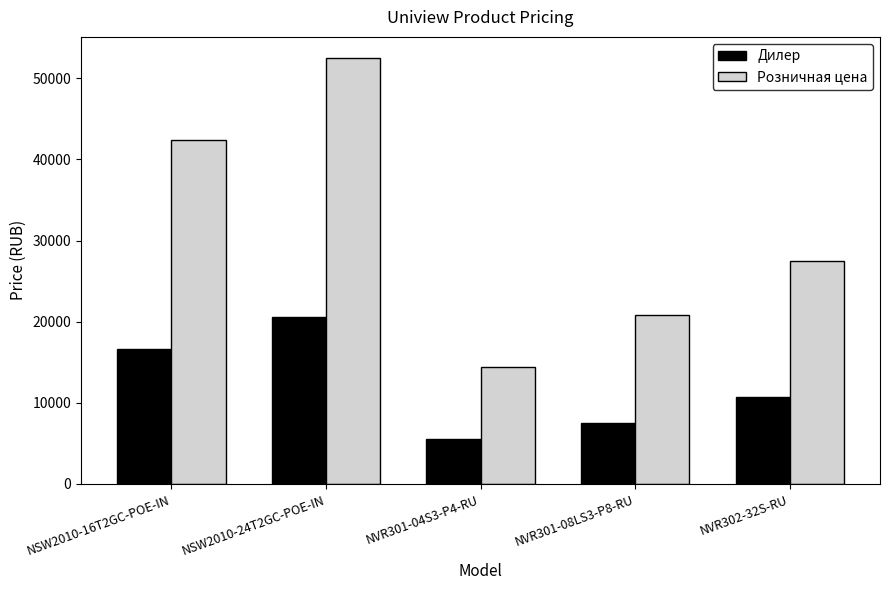

What is the difference between the highest and lowest values at NVR301-08LS3-P8-RU?

13350.0